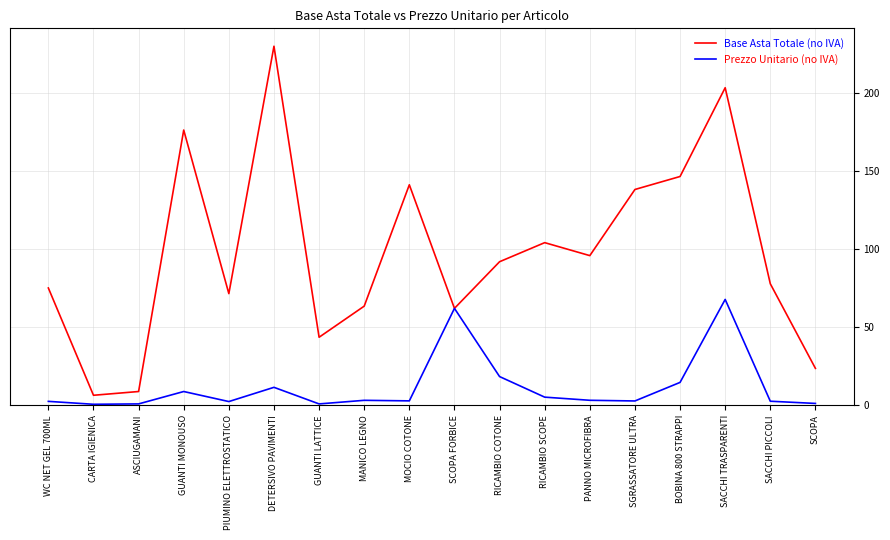

List the series in order of their overall mean, lowest first.

Prezzo Unitario (no IVA), Base Asta Totale (no IVA)